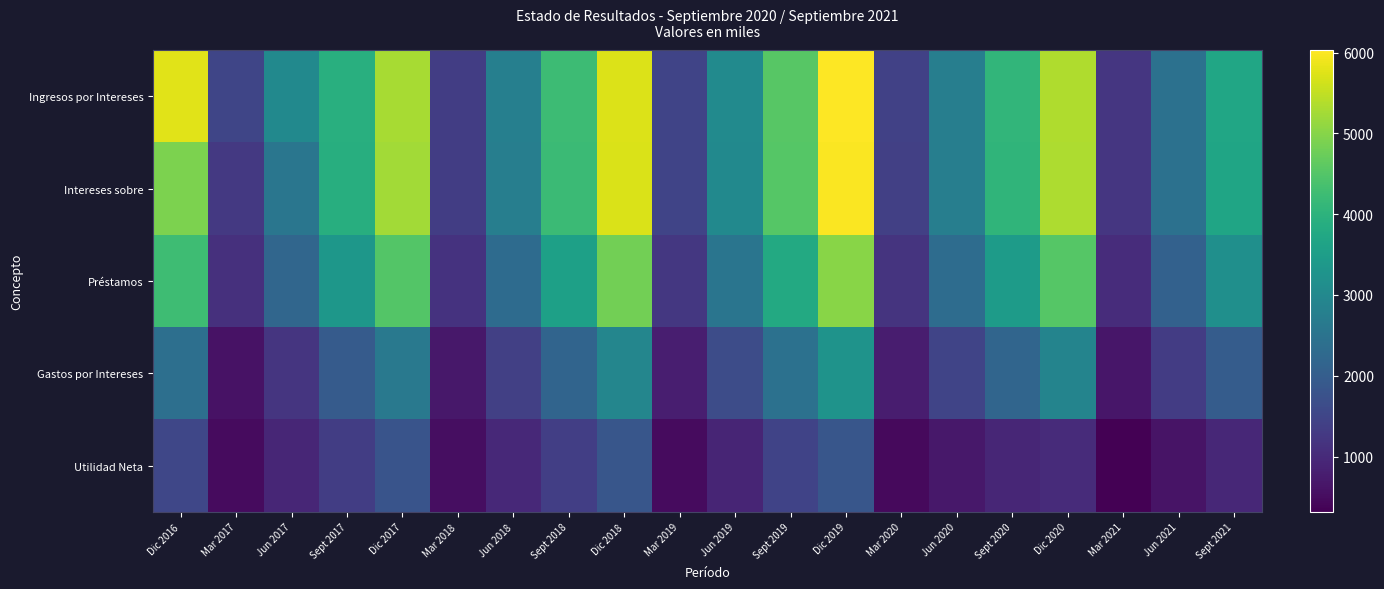

What is the total value across all series at Jun 2017?

9916.5